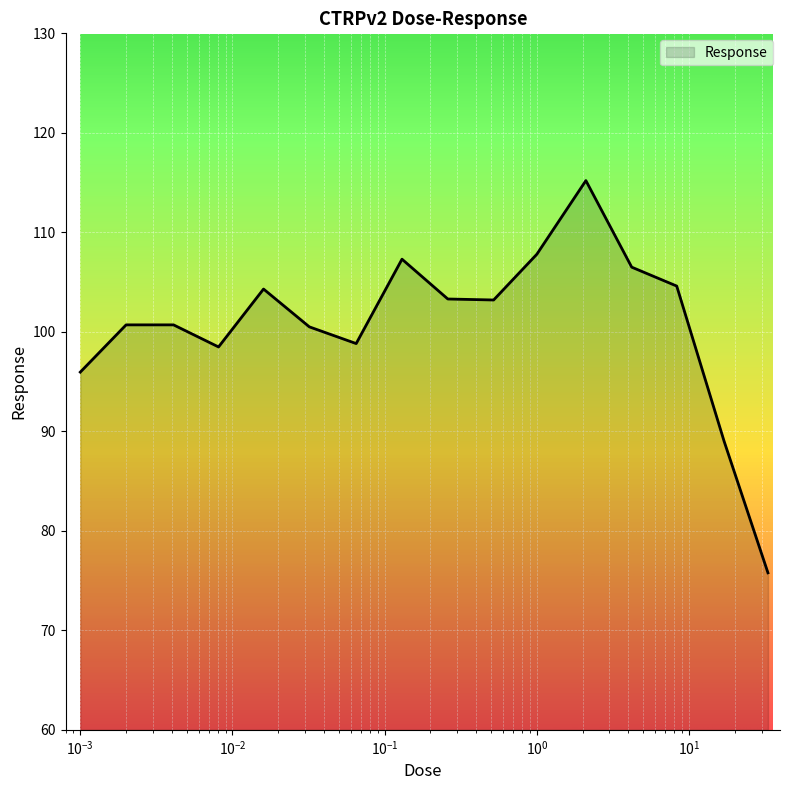

What is the difference between the maximum and minimum values?

39.4